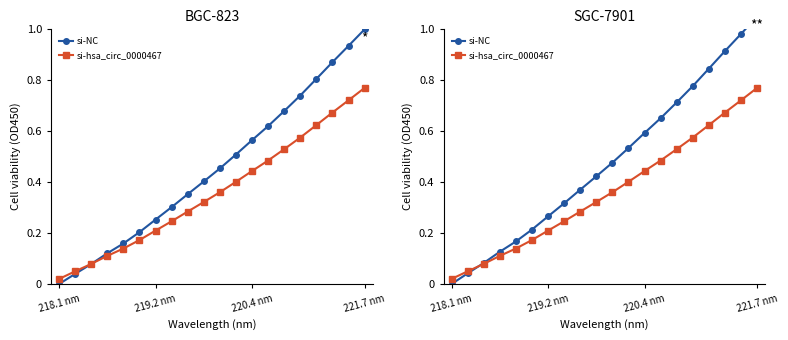

What value does the si-hsa_circ_0000467 series have at 7?

0.2